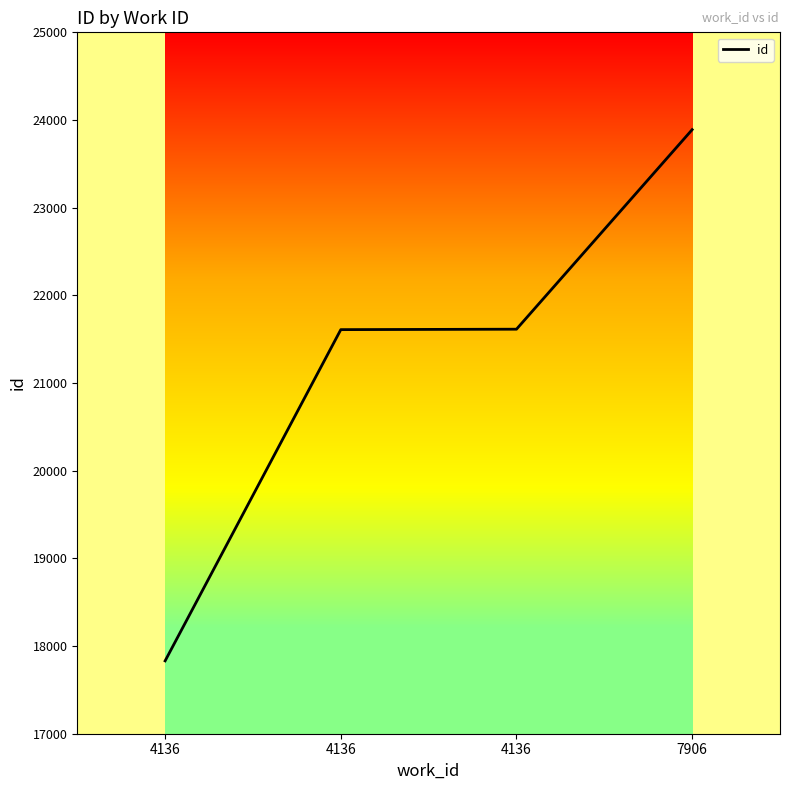

True or false: the data shows 10024 at 7906.

False